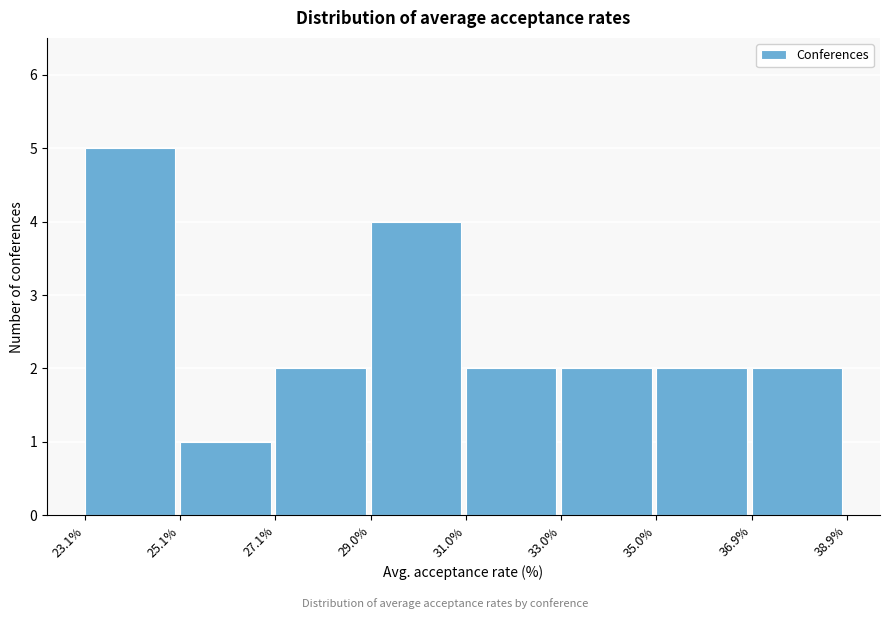

How tall is the bar that spans 25.1% to 27.1% on the x-axis? The values are not printed on the chart, so give them approximately, as read against the axis.

1